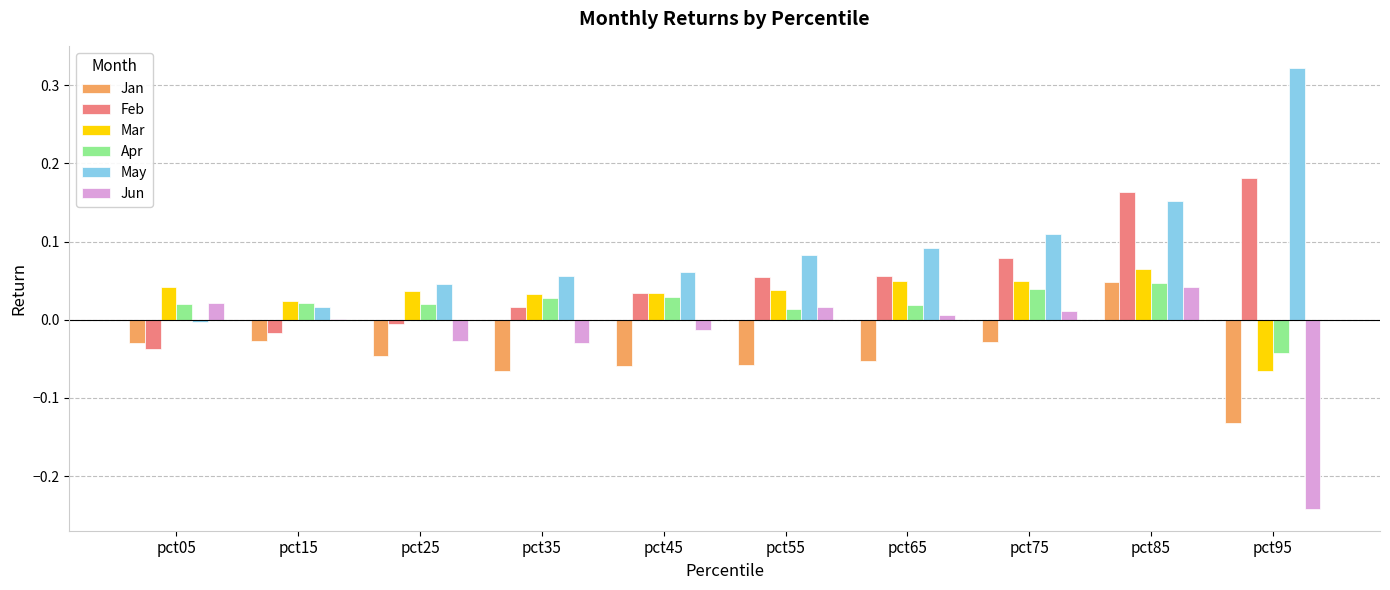

At which label does May reach its peak?

pct95